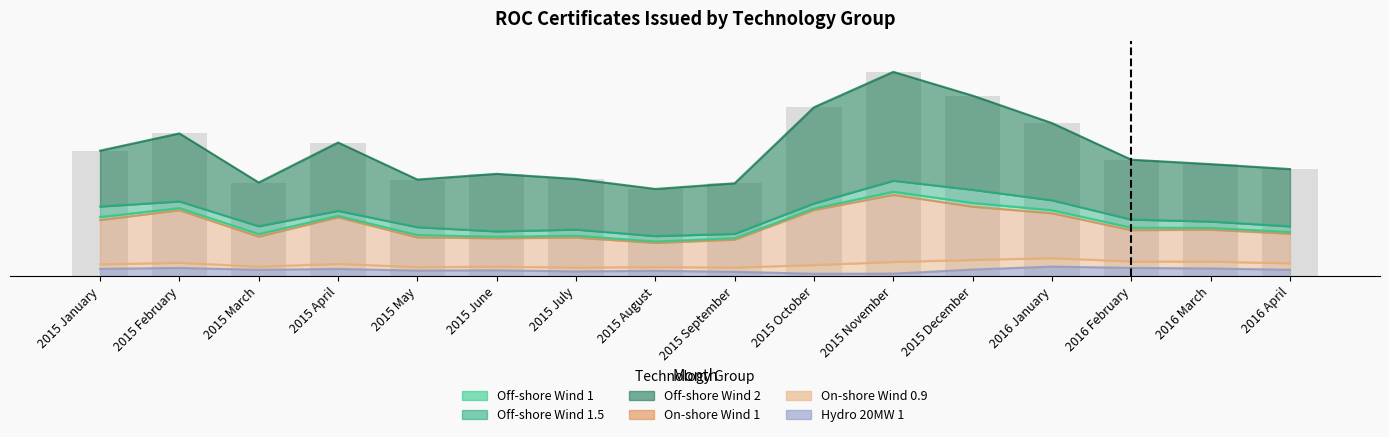

At which category is the sum across all series the highest?

2015 November